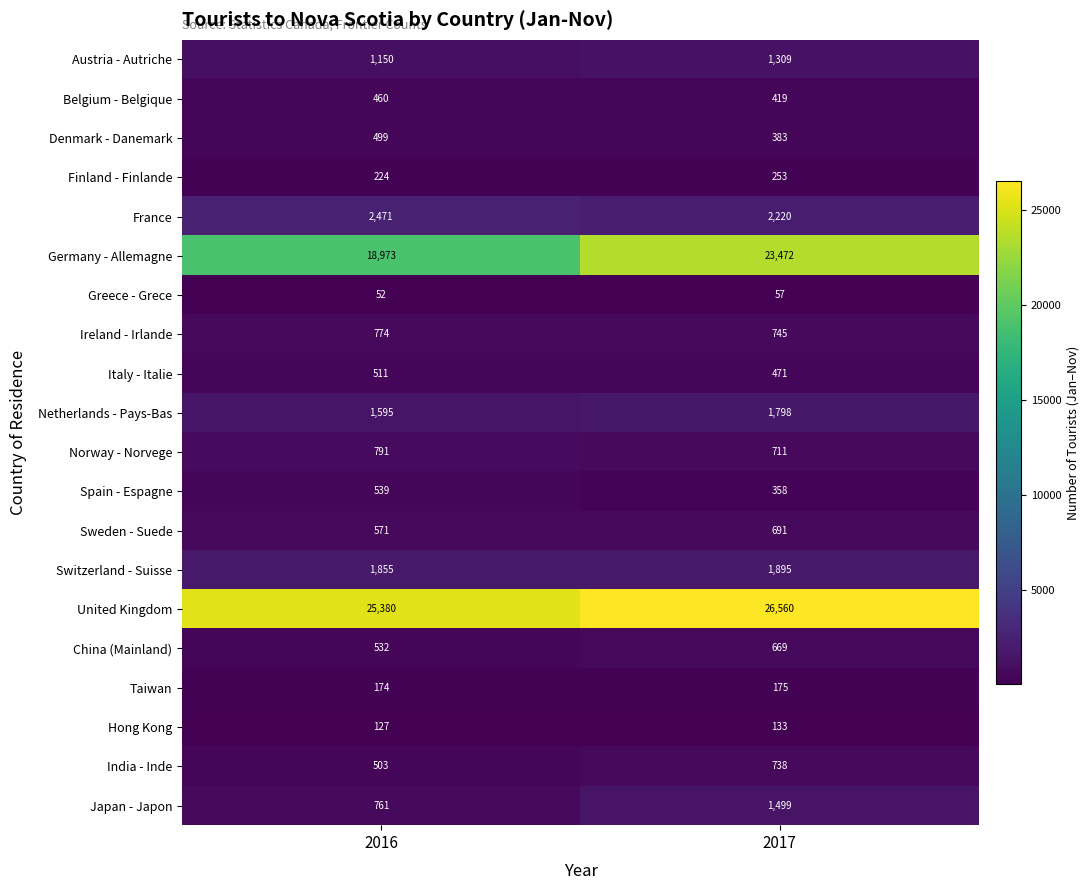

True or false: China (Mainland) has a value of 696 at 2016.

False